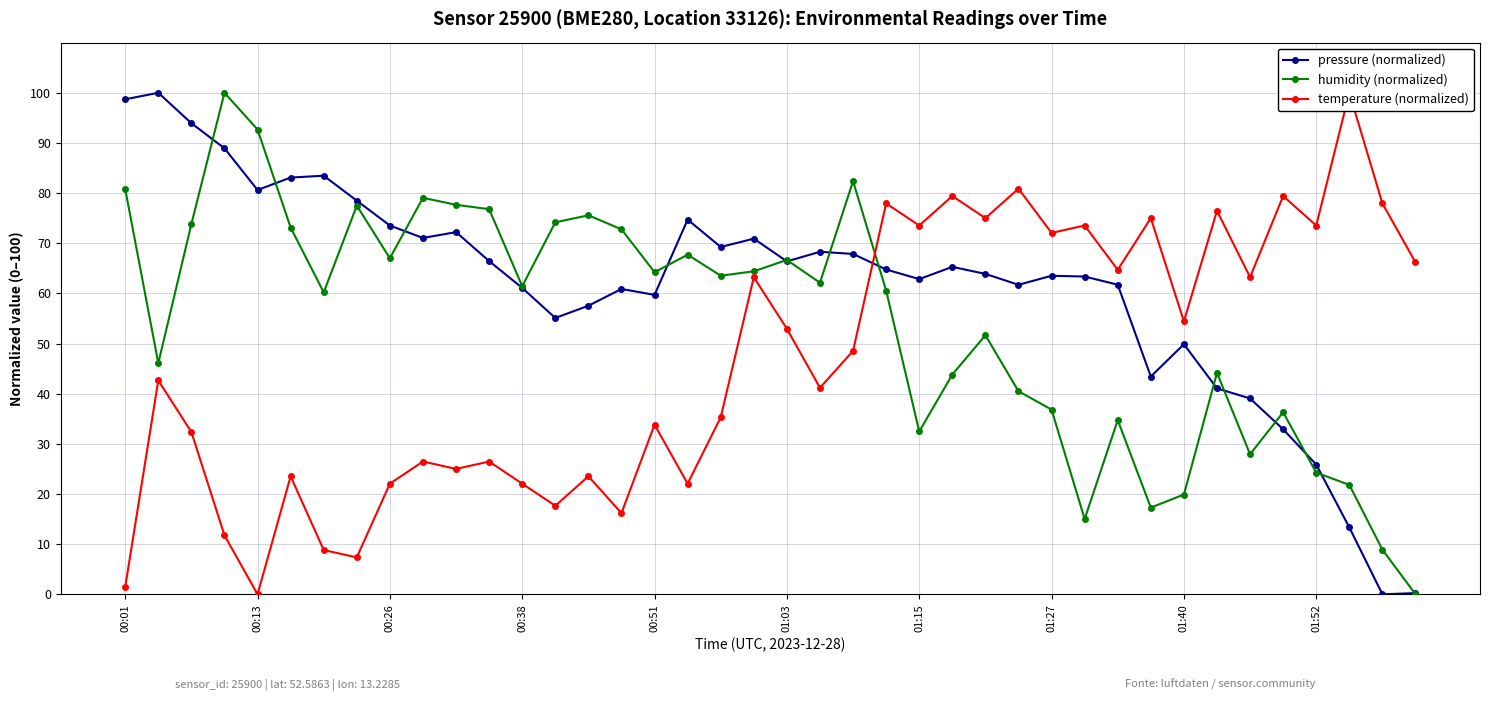

In temperature (normalized), how many points are lower than both neighbors (excluding endpoints)?

14